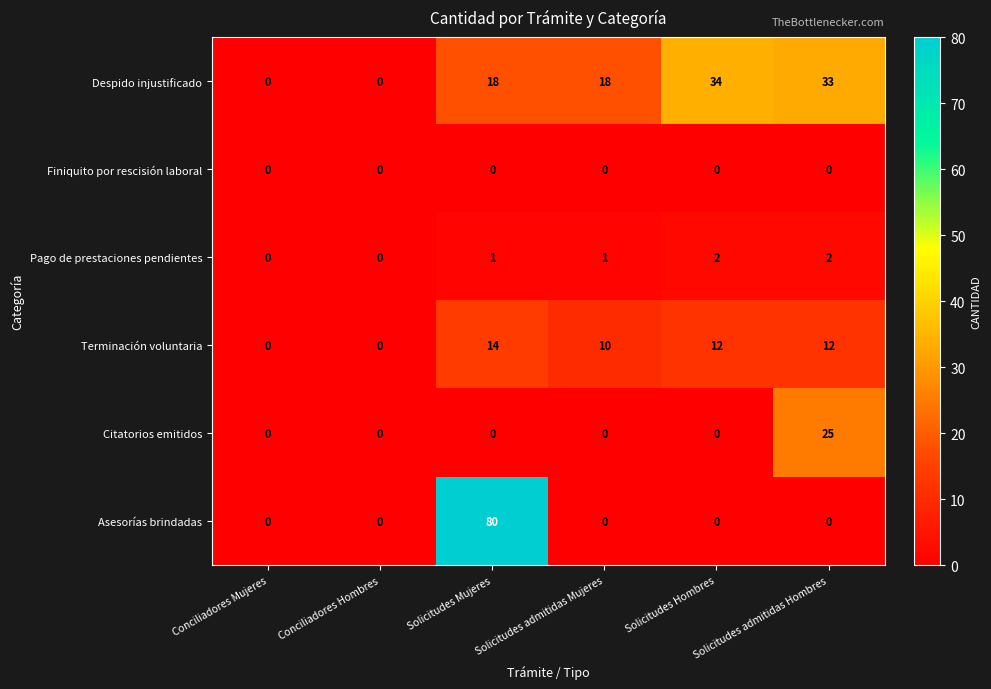

The Citatorios emitidos series shows 42 at Solicitudes admitidas Hombres. True or false?

False